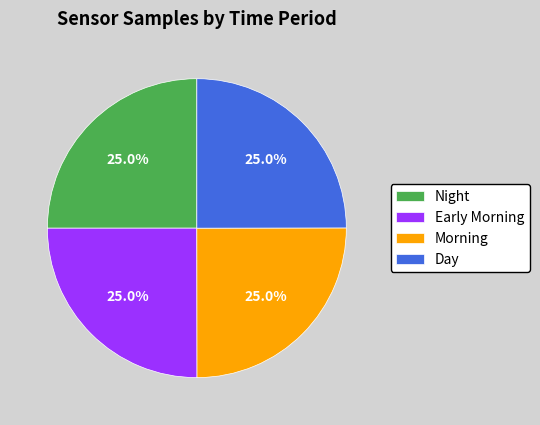

Approximately how many times larger is the value at Night compared to Early Morning?

1.0